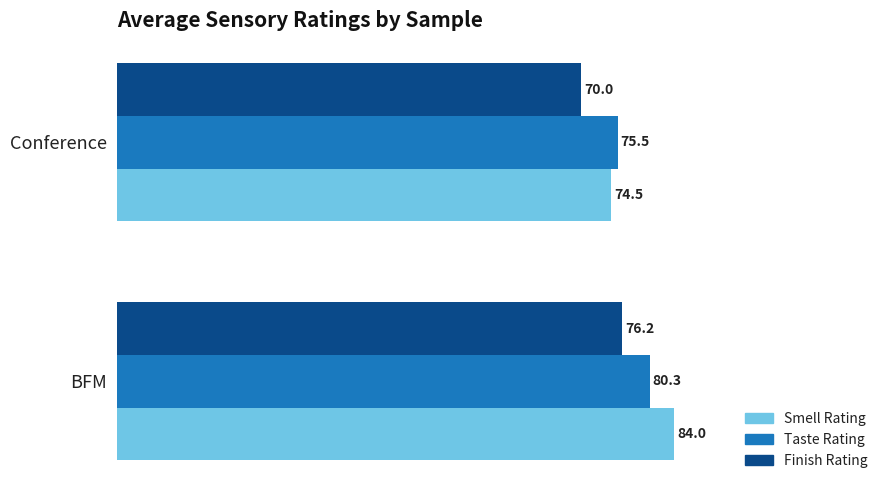

Rank the categories by Finish Rating value from highest to lowest.

BFM, Conference